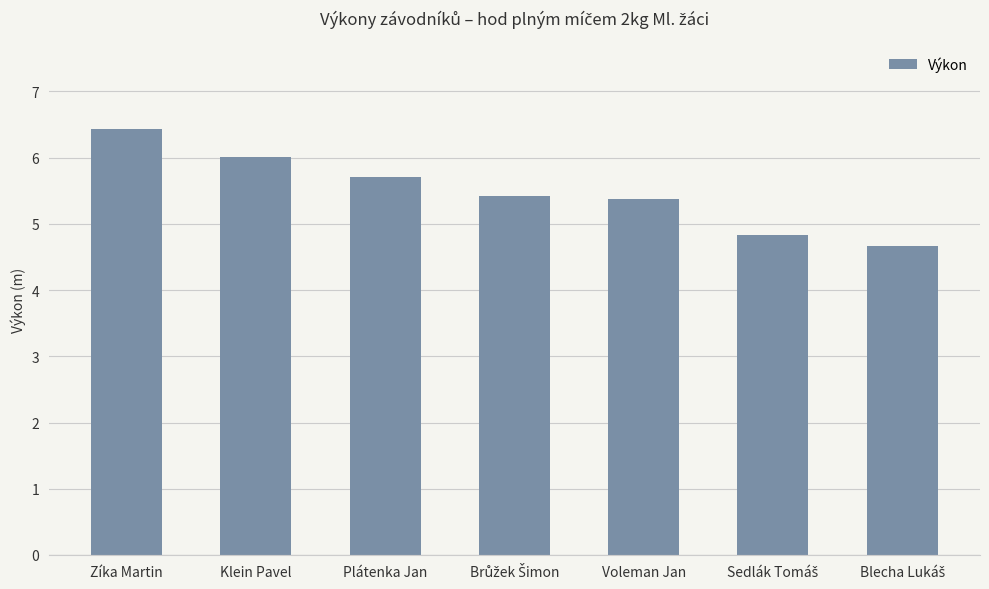

Reading right to left, transcribe all the data shown in this chart.

4.7	4.8	5.4	5.4	5.7	6.0	6.4